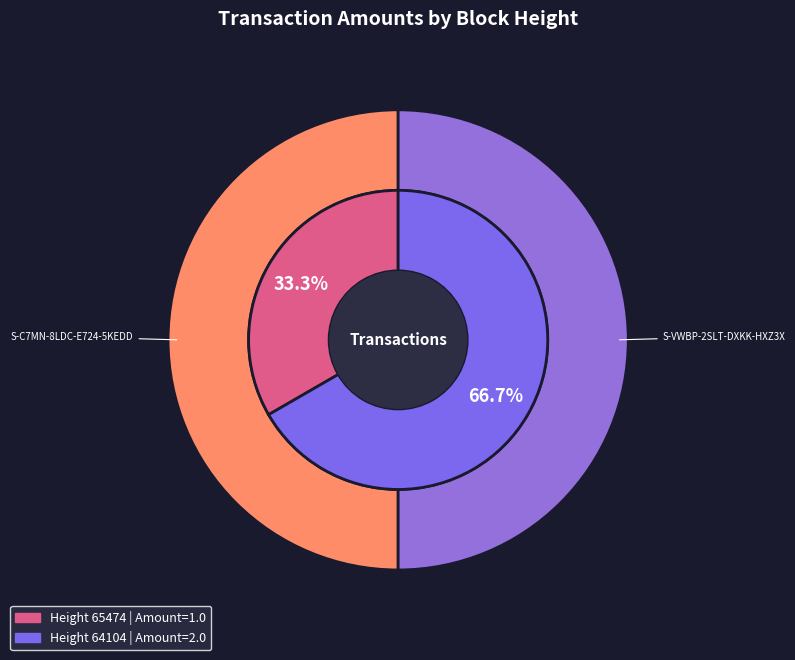

To the nearest percent, what portion does 64104 represent?

67%